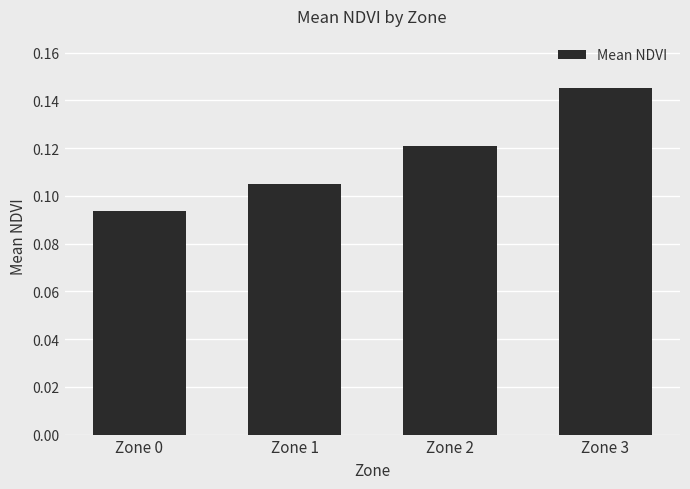

List the labels in order of value, smallest first.

Zone 0, Zone 1, Zone 2, Zone 3